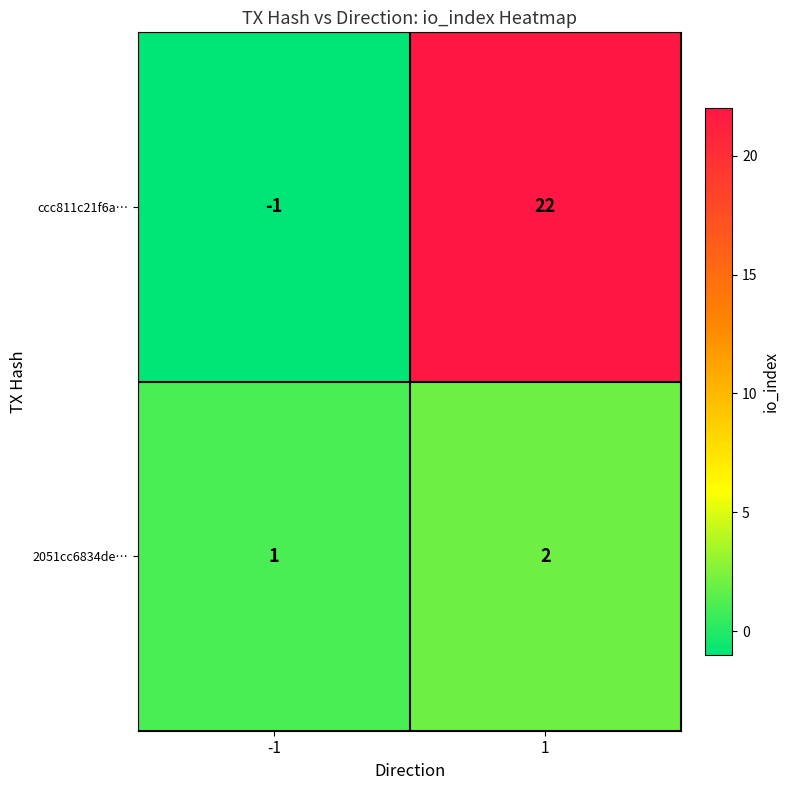

Is it true that ccc811c21f6a… equals -1 at -1?

True